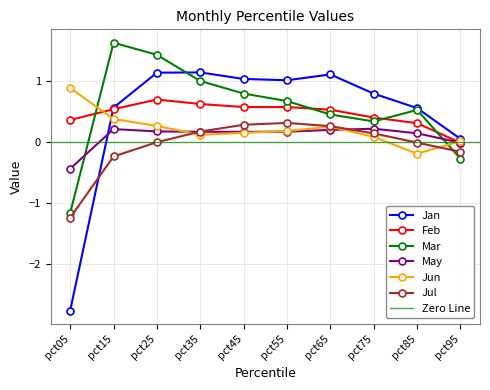

Is this an area chart (filled region under the line)?

No